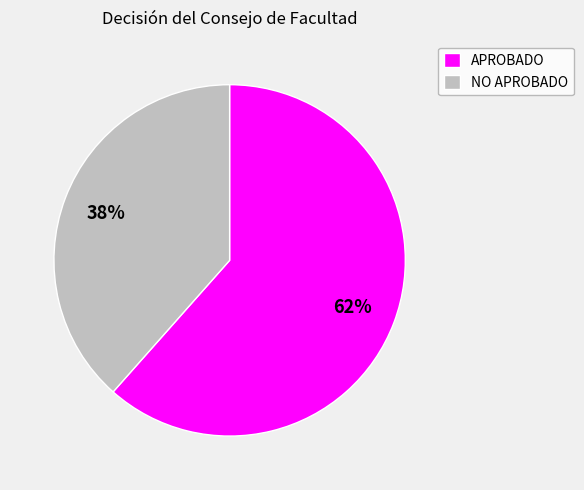

Is the sum of APROBADO and NO APROBADO greater than half?

Yes